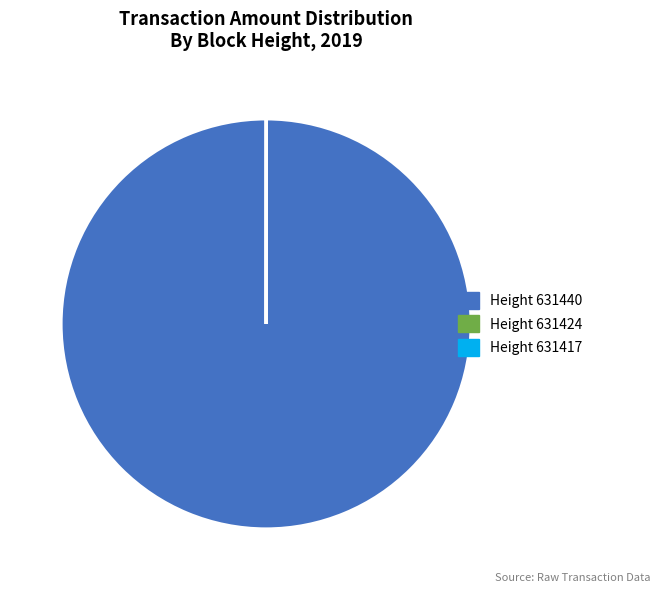

Does any single category account for the majority?

Yes